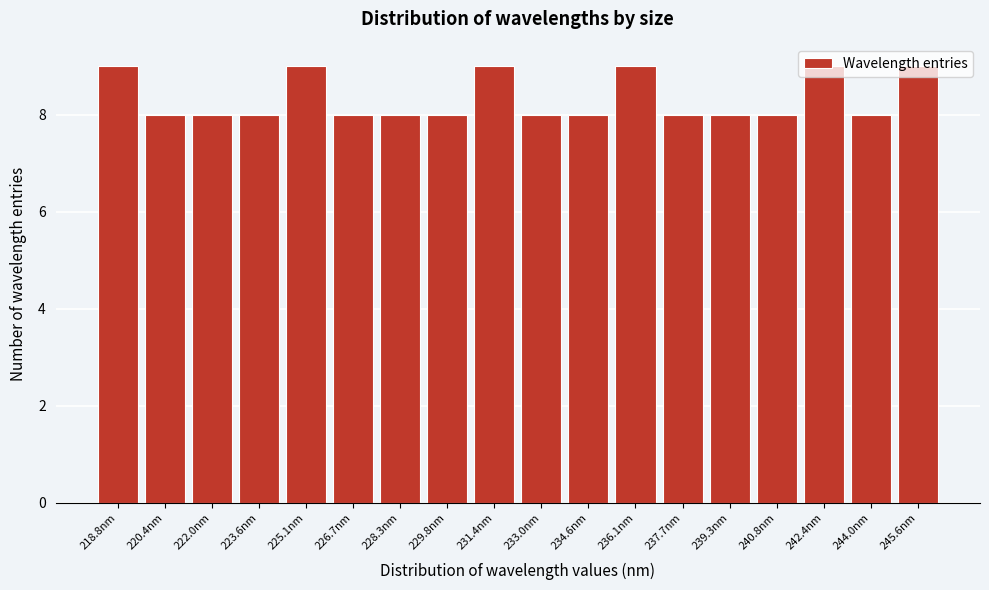

Reading left to right, transcribe this chart: for each bar, give the range it covers on the x-axis and its height. Neither the bar edges nor the heights are printed on the chart, so give them approximately, as read against the axes.

218.0 to 219.6: 9
219.6 to 221.2: 8
221.2 to 222.8: 8
222.8 to 224.4: 8
224.4 to 226.0: 9
226.0 to 227.4: 8
227.4 to 229.0: 8
229.0 to 230.6: 8
230.6 to 232.2: 9
232.2 to 233.8: 8
233.8 to 235.4: 8
235.4 to 237.0: 9
237.0 to 238.4: 8
238.4 to 240.0: 8
240.0 to 241.6: 8
241.6 to 243.2: 9
243.2 to 244.8: 8
244.8 to 246.4: 9